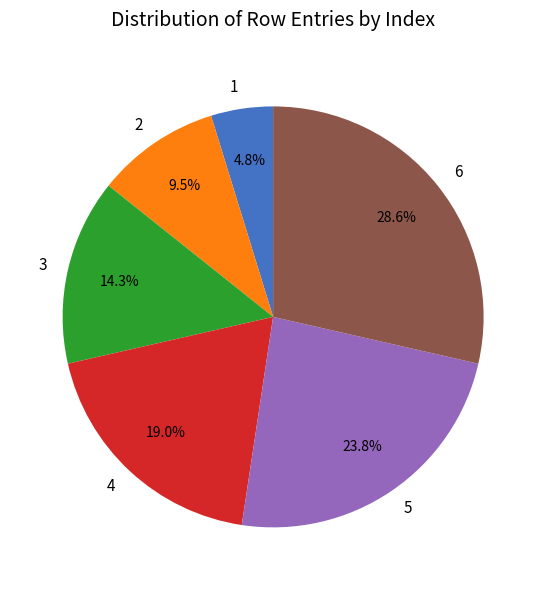

Which category has the biggest portion of the pie?

6